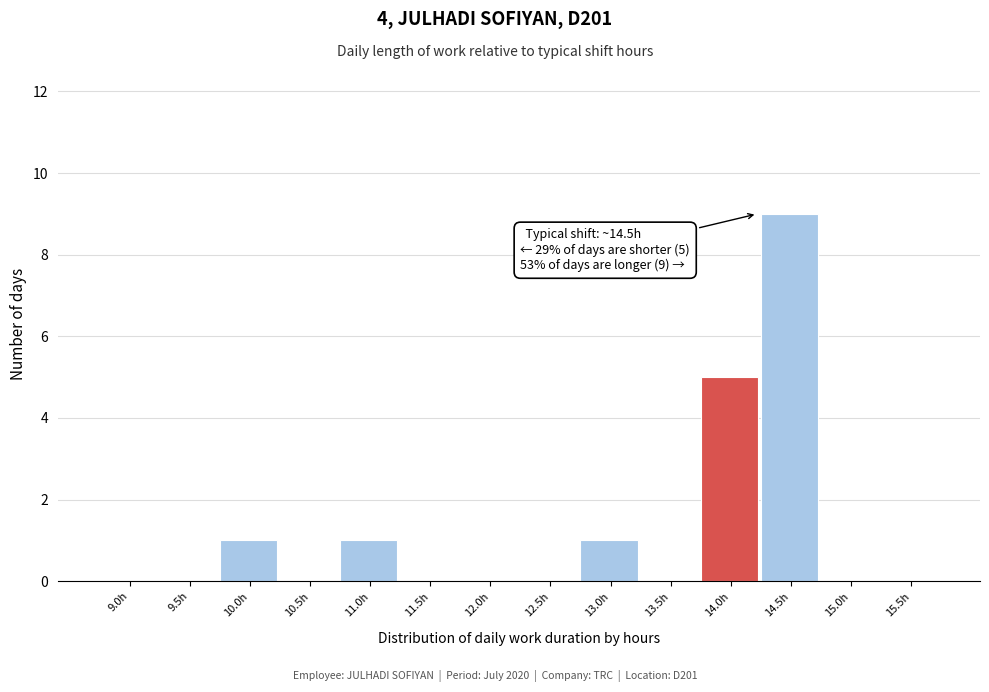

Reading left to right, what are all the values shown in this chart?

9.0h=0	9.5h=0	10.0h=1	10.5h=0	11.0h=1	11.5h=0	12.0h=0	12.5h=0	13.0h=1	13.5h=0	14.0h=5	14.5h=9	15.0h=0	15.5h=0